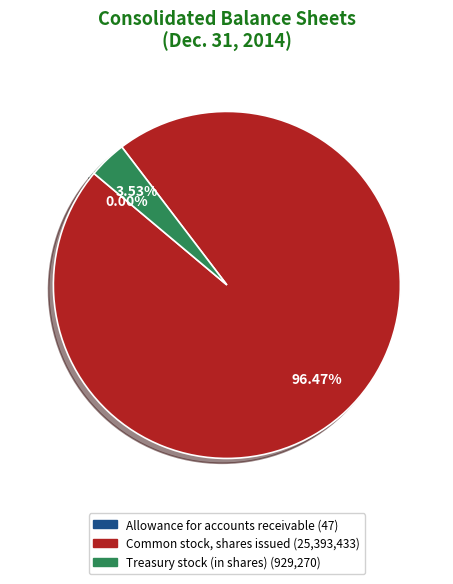

Which category accounts for the majority?

Common stock, shares issued